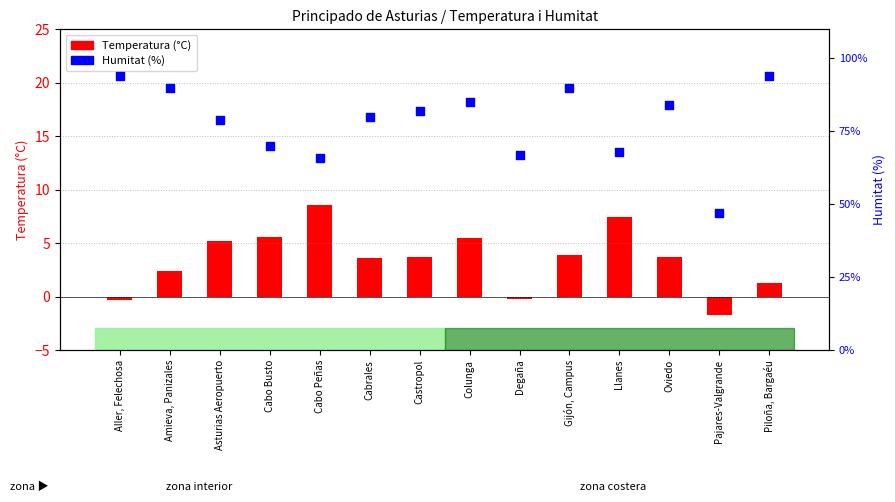

At which category is the sum across all series the highest?

Piloña, Bargaéu